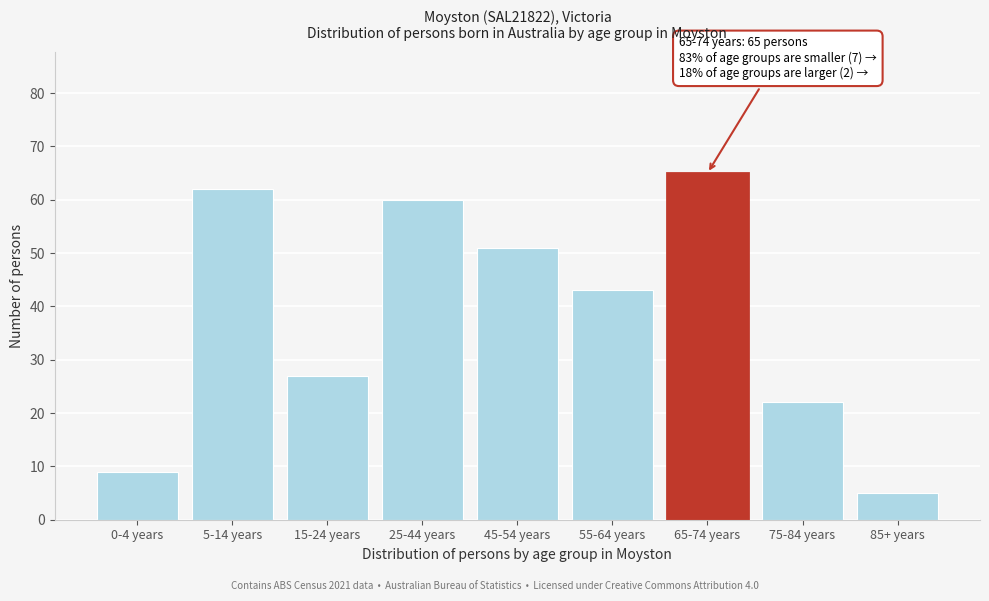

Reading right to left, transcribe all the data shown in this chart.

5	22	65	43	51	60	27	62	9